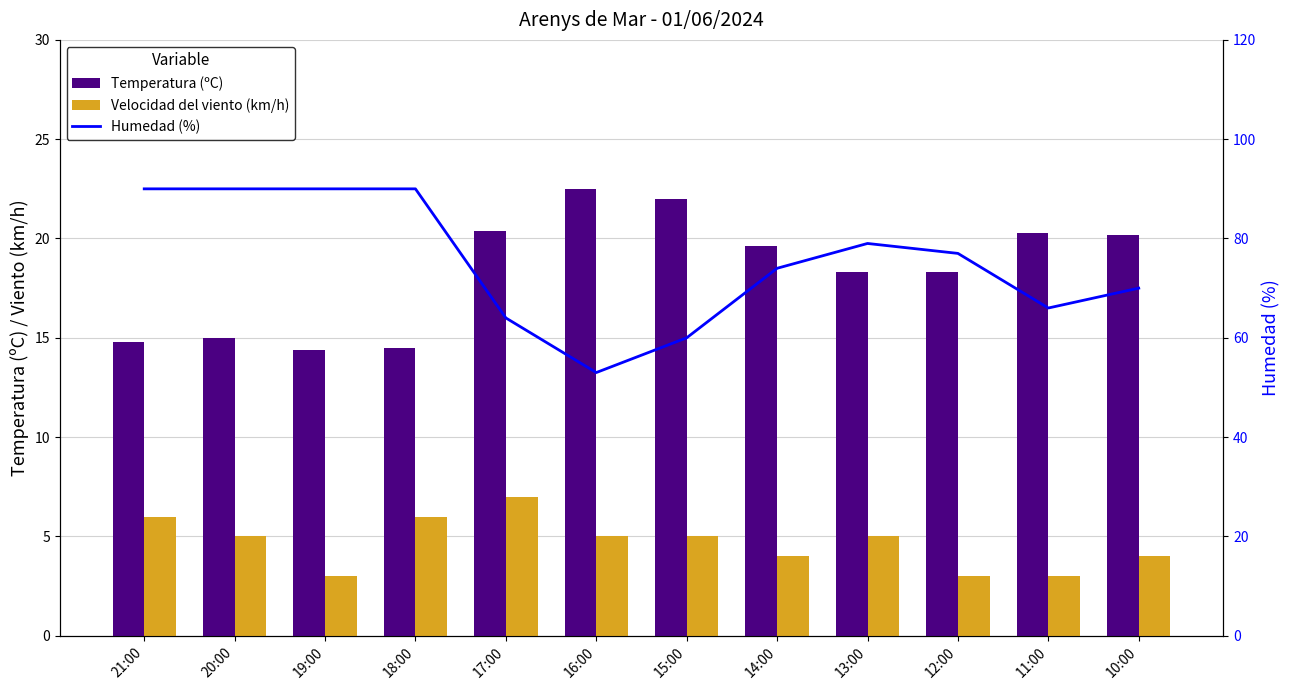

List the series in order of their peak value, highest first.

Humedad (%), Temperatura (ºC), Velocidad del viento (km/h)